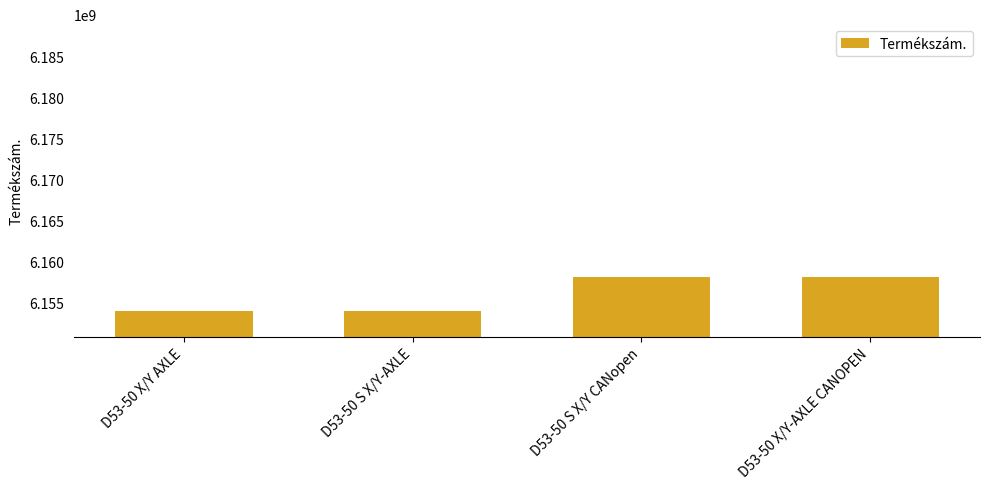

Is it true that the value at D53-50 X/Y-AXLE CANOPEN is 8480537652?

False